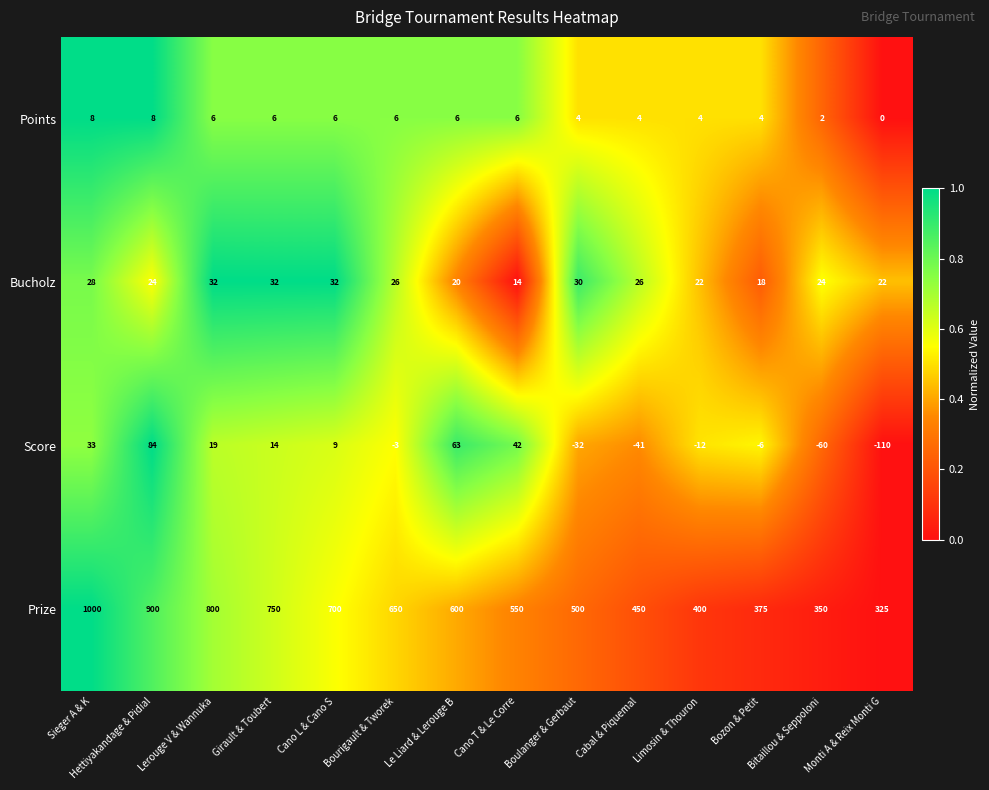

What is the difference between the Score values at Lerouge V & Wannuka and Bozon & Petit?

25